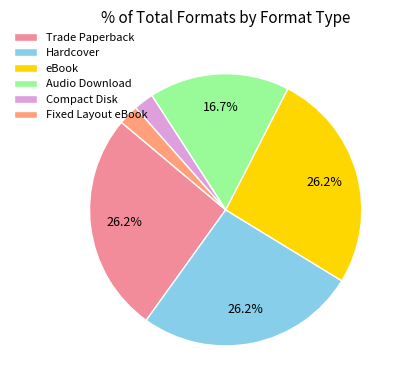

Between Fixed Layout eBook and eBook, which is larger?

eBook